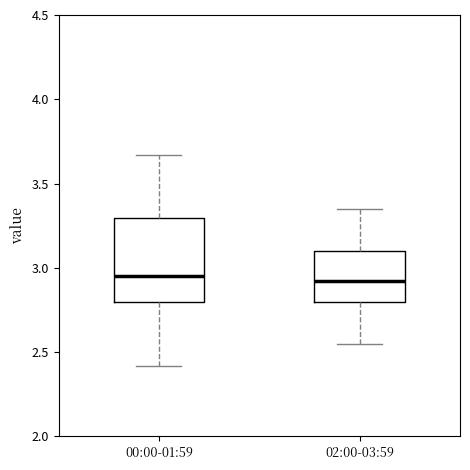

Reading left to right, transcribe this box plot: for each box, give where its median line is, the range the box spans, and where its two whiskers end, as read against the y-axis. The values are not printed on the chart, so give them approximately, as read against the axis.

00:00-01:59: median 2.95, box 2.80 to 3.30, whiskers 2.40 to 3.65
02:00-03:59: median 2.90, box 2.80 to 3.10, whiskers 2.55 to 3.35